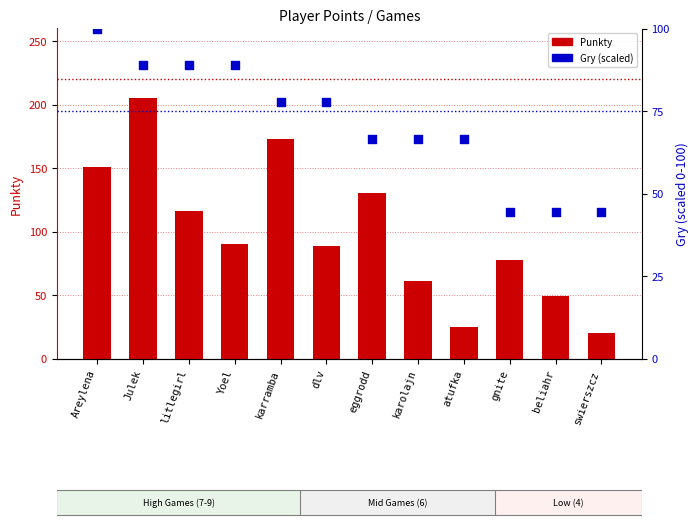

At how many categories does at least one series exceed 163?

2